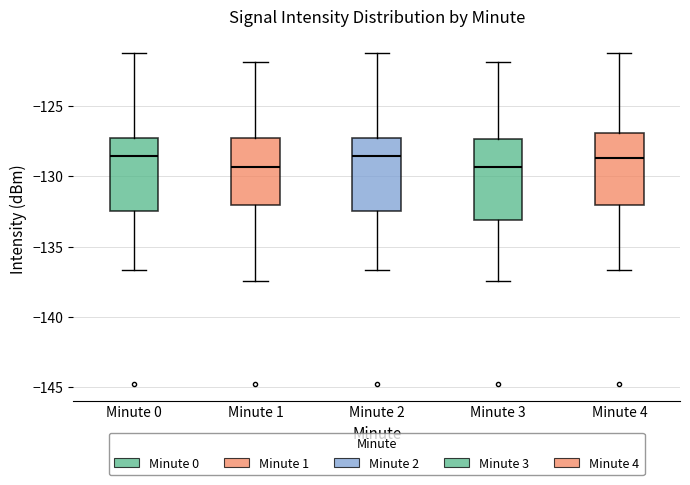

Reading left to right, transcribe this box plot: for each box, give where its median line is, the range the box spans, and where its two whiskers end, as read against the y-axis. The values are not printed on the chart, so give them approximately, as read against the axis.

Minute 0: median -128.5, box -132.5 to -127.0, whiskers -136.5 to -121.0
Minute 1: median -129.5, box -132.0 to -127.5, whiskers -137.5 to -122.0
Minute 2: median -128.5, box -132.5 to -127.0, whiskers -136.5 to -121.0
Minute 3: median -129.5, box -133.0 to -127.5, whiskers -137.5 to -122.0
Minute 4: median -128.5, box -132.0 to -127.0, whiskers -136.5 to -121.0